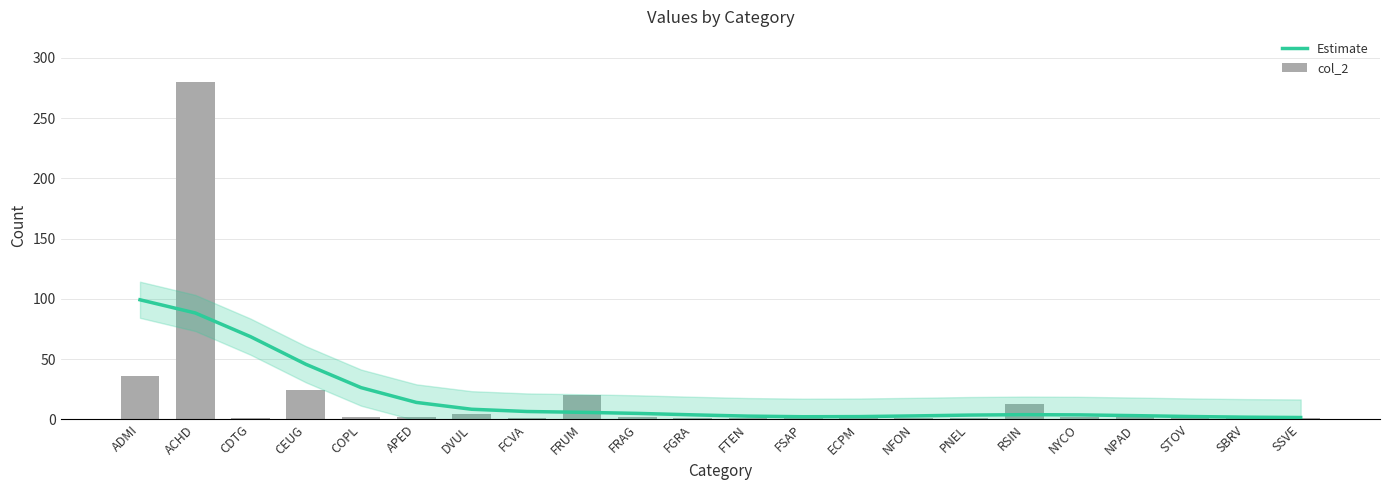

Rank the categories by col_2 value from highest to lowest.

ACHD, ADMI, CEUG, FRUM, RSIN, DVUL, COPL, APED, FRAG, ECPM, NYCO, NPAD, STOV, CDTG, FCVA, FGRA, FTEN, FSAP, NFON, PNEL, SBRV, SSVE